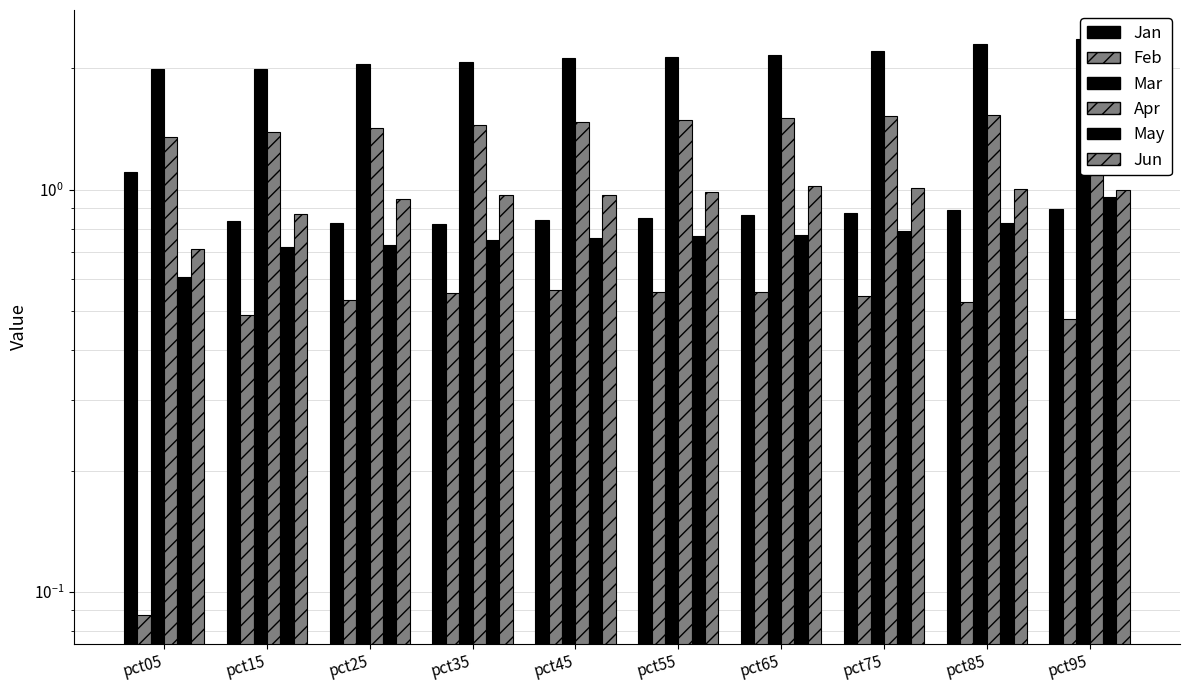

Is it true that Apr equals 2.1 at pct85?

False